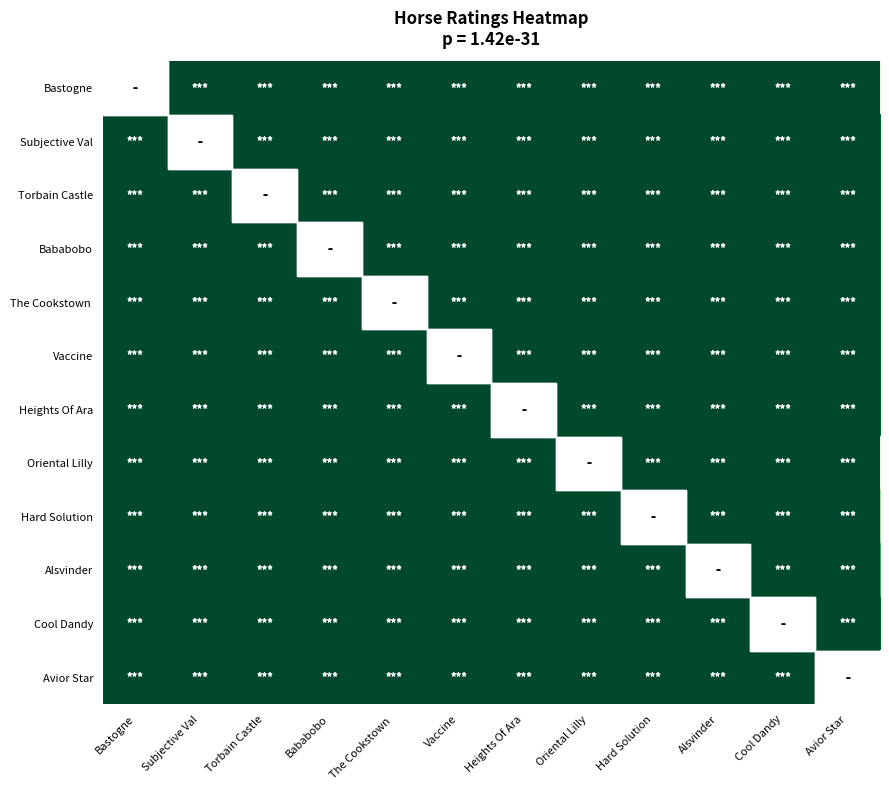

At Bababobo, list the series in order from largest to smallest.

Bastogne, Bababobo, Oriental Lilly, Hard Solution, Alsvinder, Avior Star, Torbain Castle, Subjective Val, The Cookstown, Vaccine, Heights Of Ara, Cool Dandy